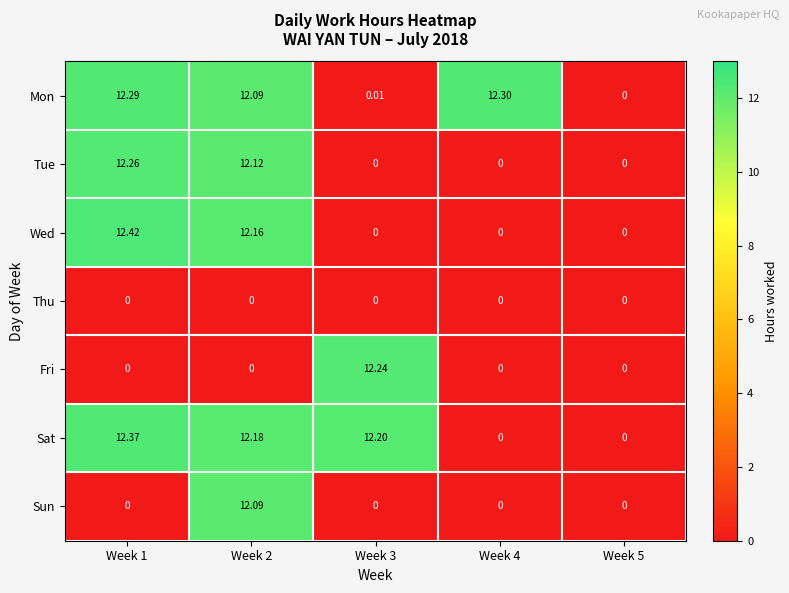

Which series has the largest total across all categories?

Sat